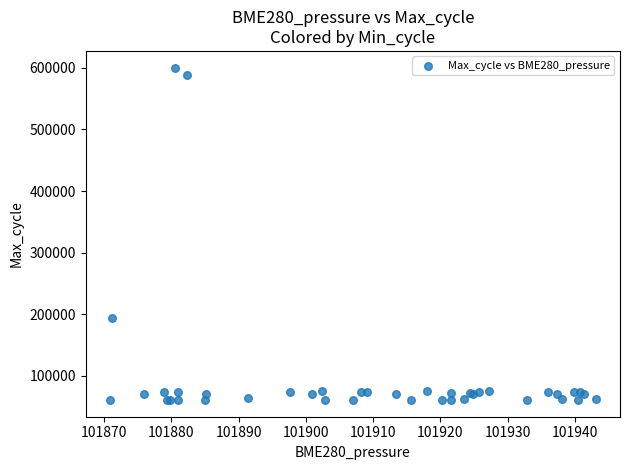

What Y value in the scatter plot is closest to 330534?

194295